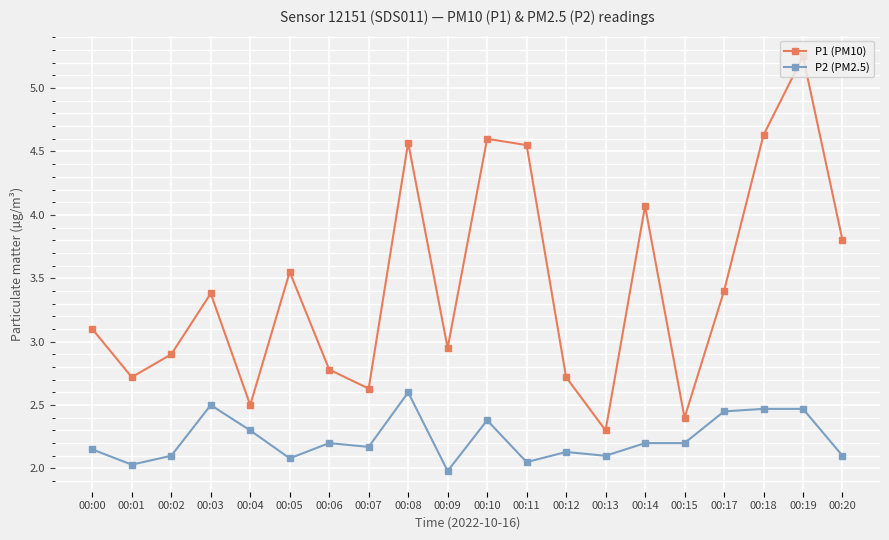

Which series has the widest spread of values?

P1 (PM10)